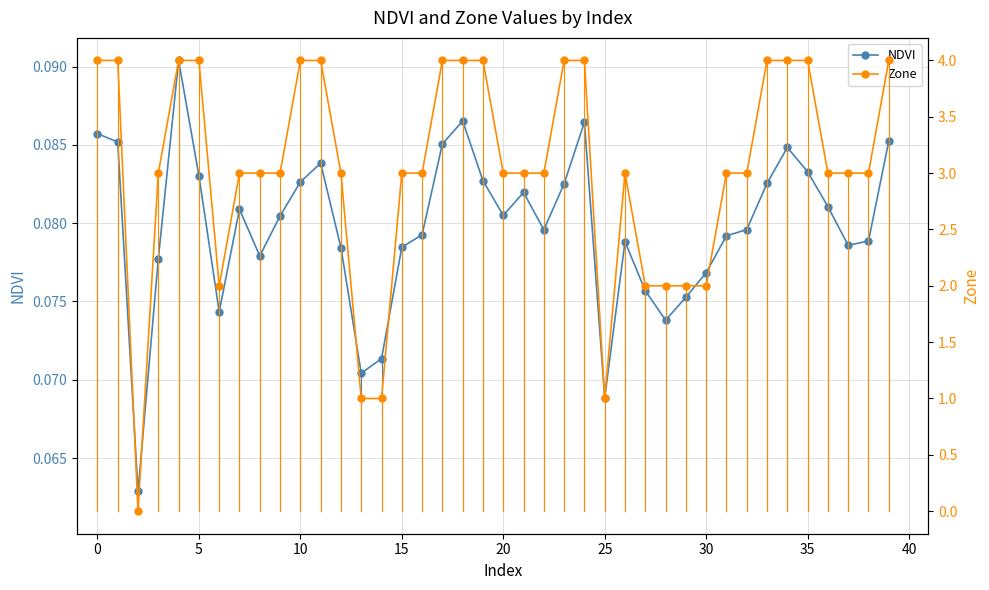

True or false: NDVI has a value of 0.1 at 18.

False